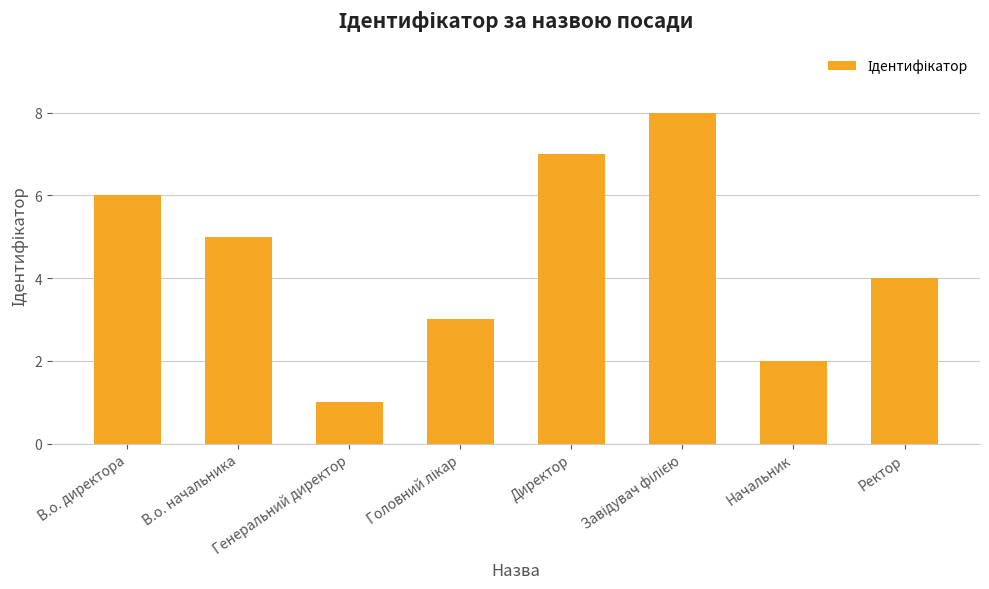

The chart shows a value of 7 at Директор. True or false?

True